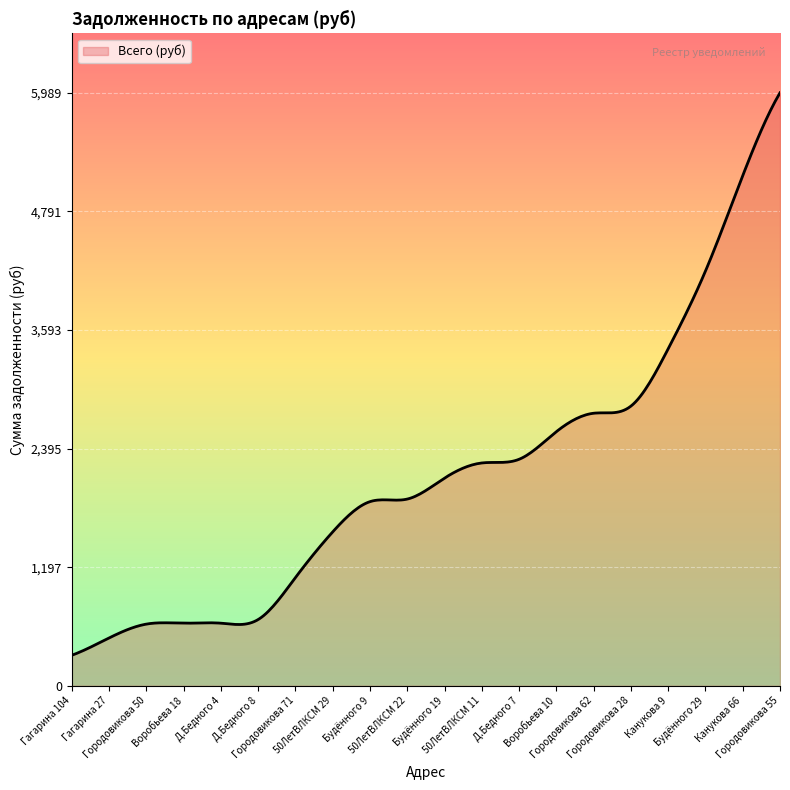

What is the average value?

2112.4